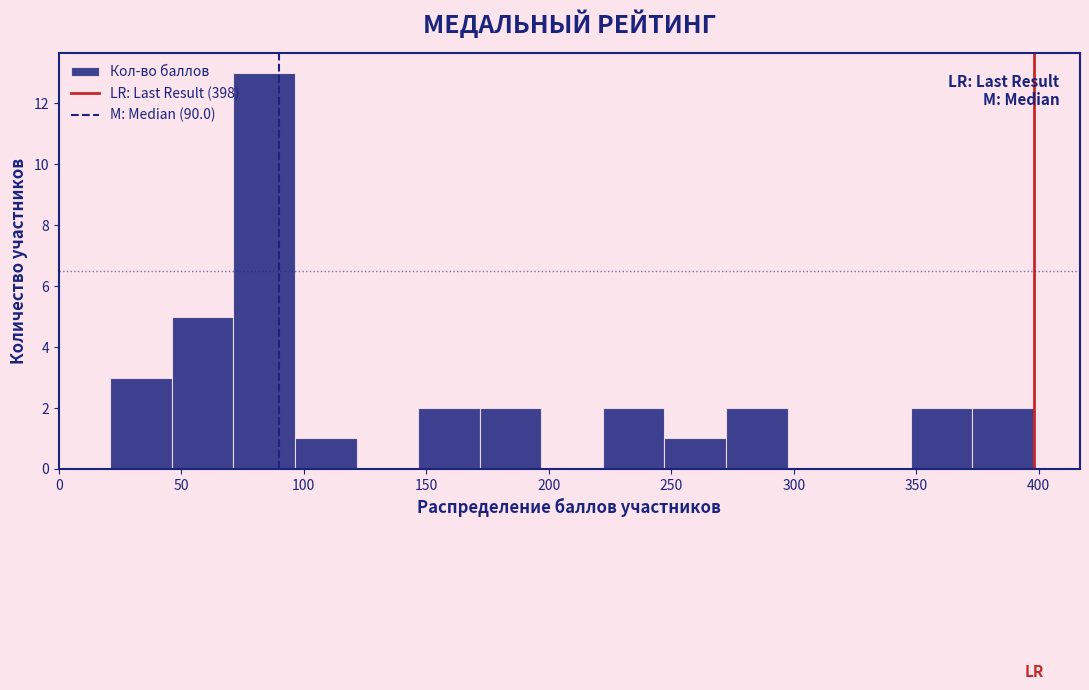

Which range on the x-axis has the tallest bar?

70 to 95